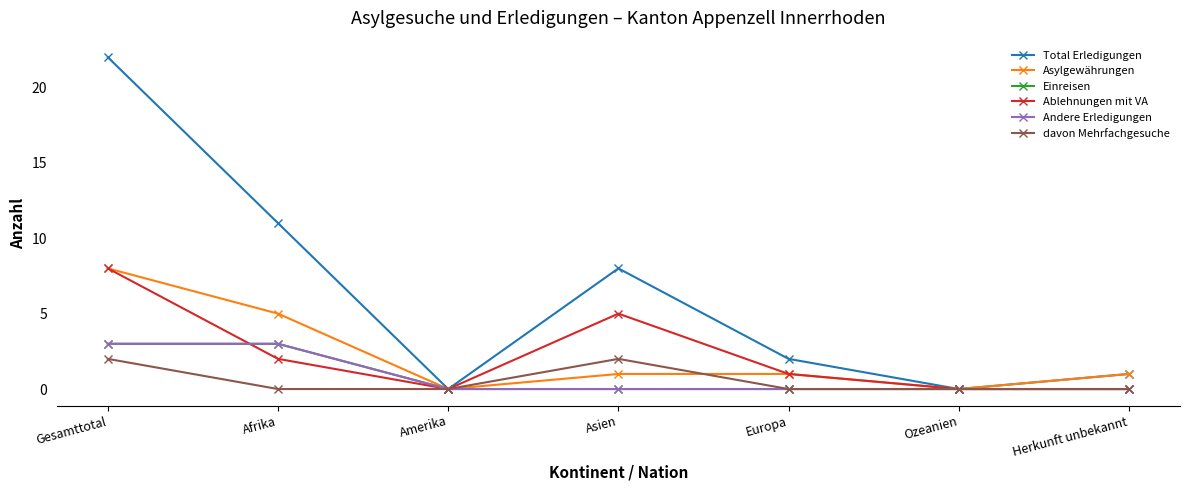

Where does the Total Erledigungen series first go above 2?

Gesamttotal